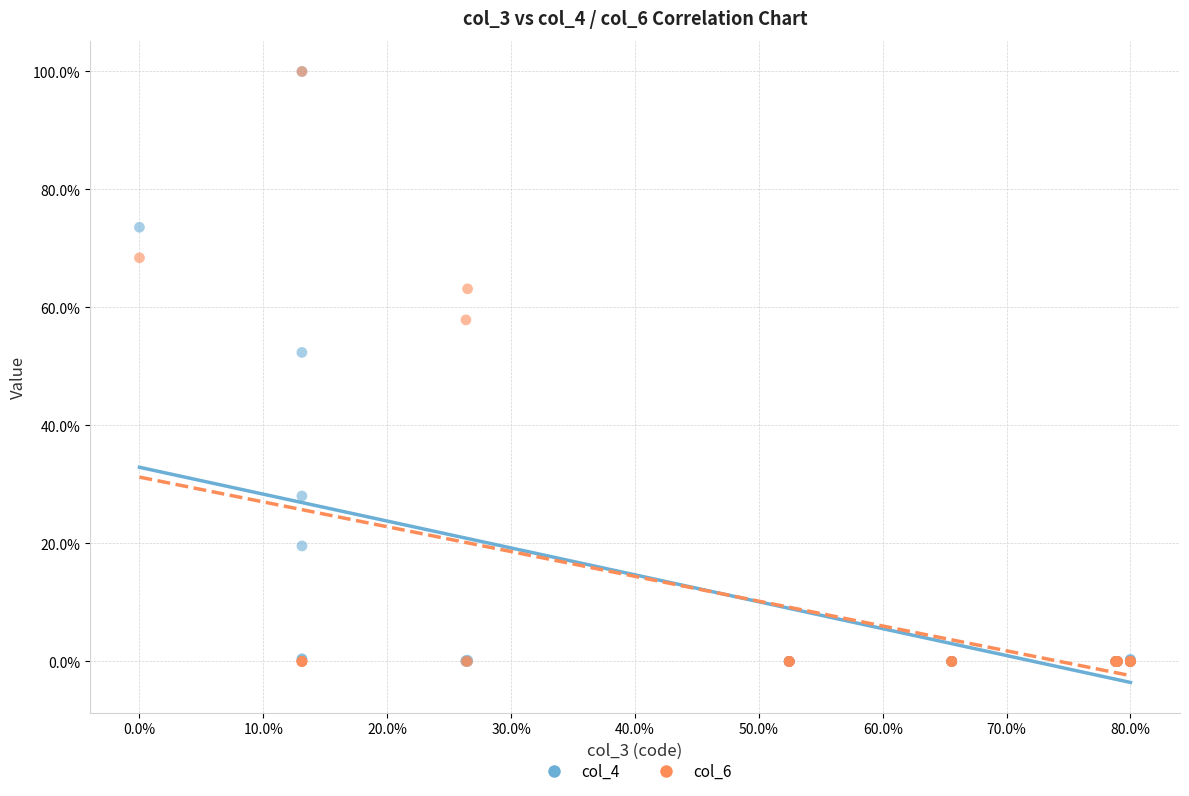

Across all series, what Y value is closest to 50?

52.4